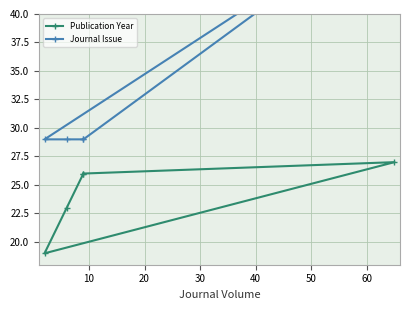

What is the value of the Journal Issue point at the 5th from the left?

29